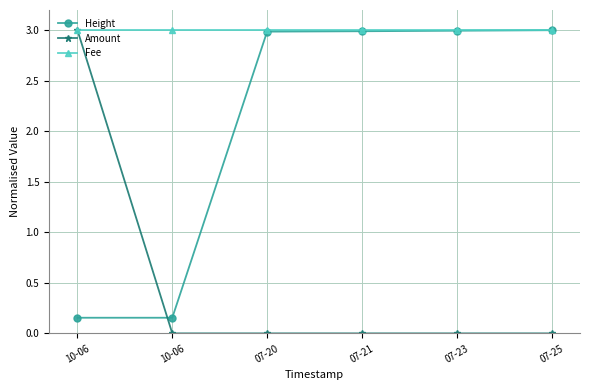

What are all the series names shown in the legend?

Height, Amount, Fee